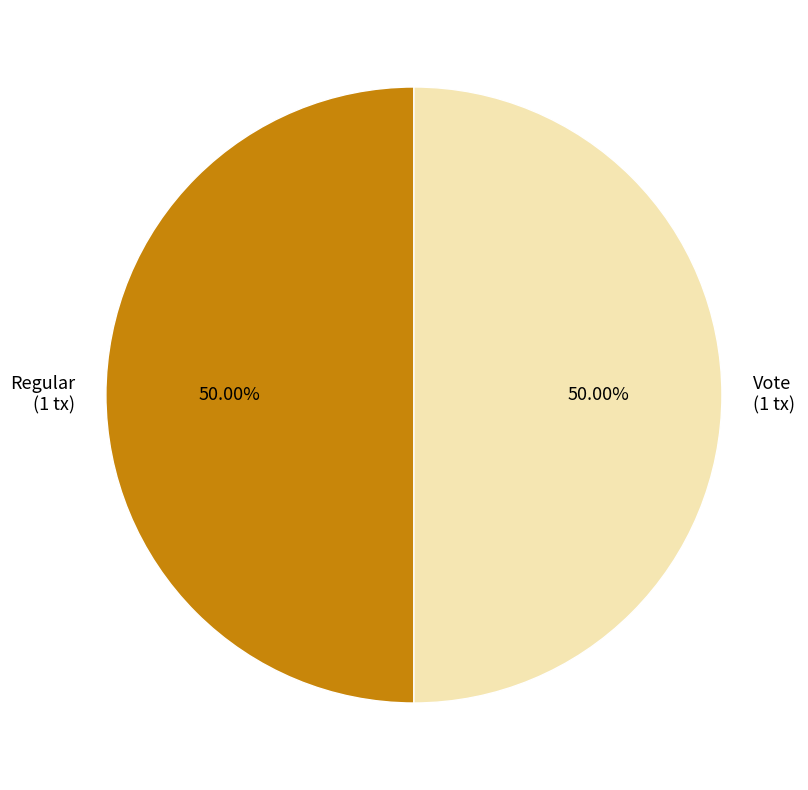

What is the ratio of the value at Vote (1 tx) to the value at Regular (1 tx)?

1.0